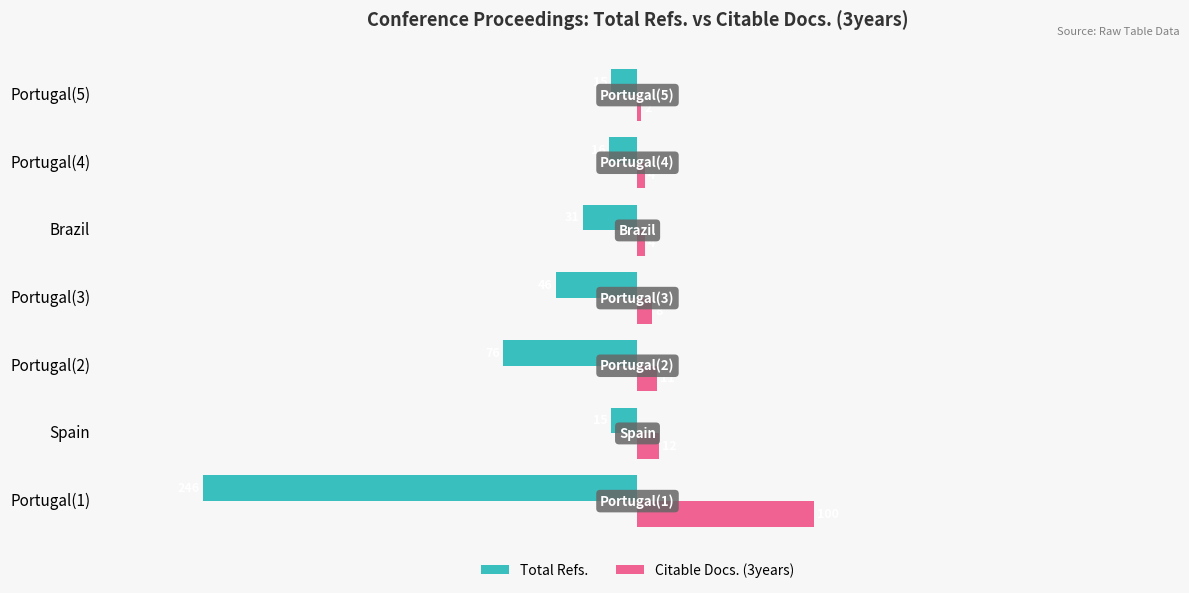

Which series has the largest total across all categories?

Citable Docs. (3years)